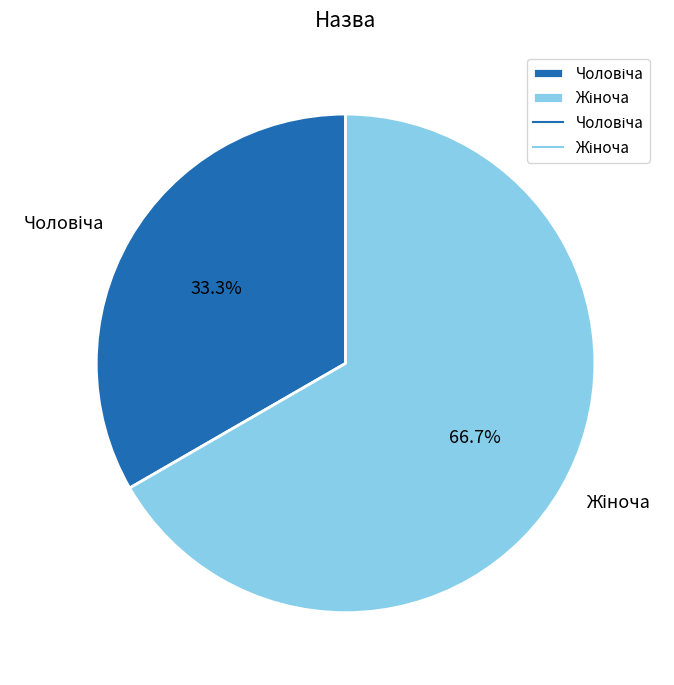

To the nearest percent, what is the average slice percentage?

50%